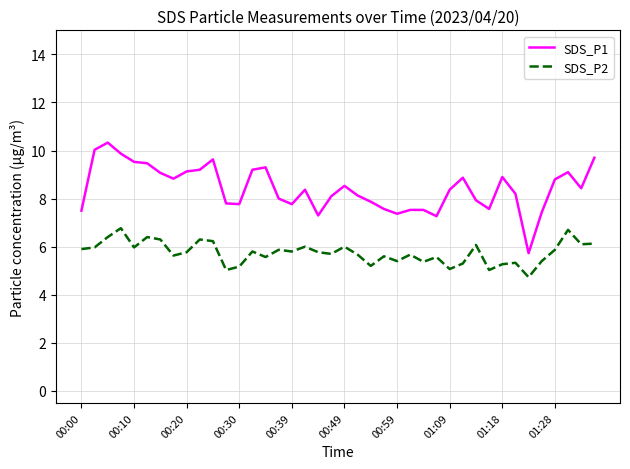

True or false: SDS_P1 and SDS_P2 cross at least once.

False